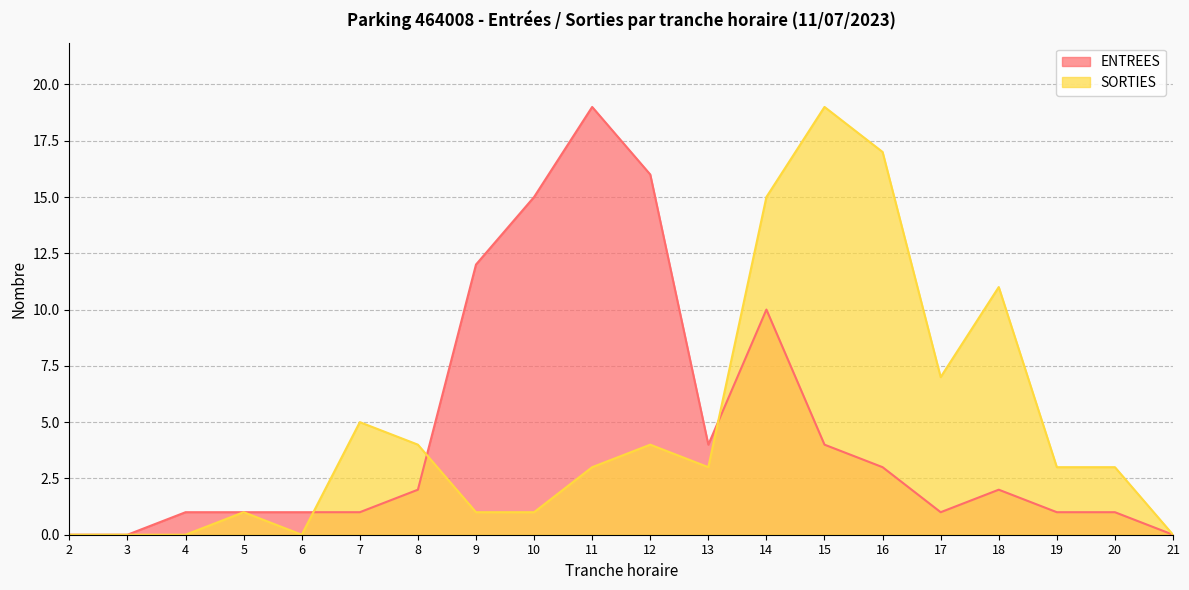

What is the maximum value for ENTREES?

19